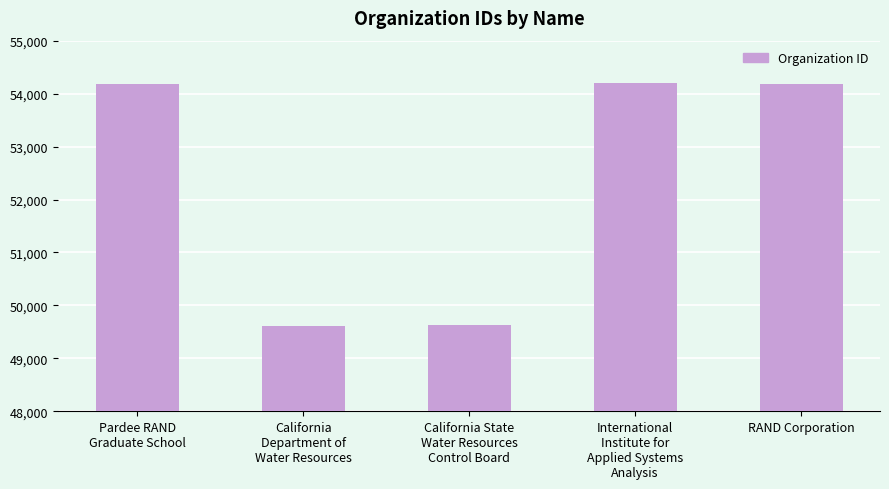

Between California
Department of
Water Resources and Pardee RAND
Graduate School, which is larger?

Pardee RAND
Graduate School